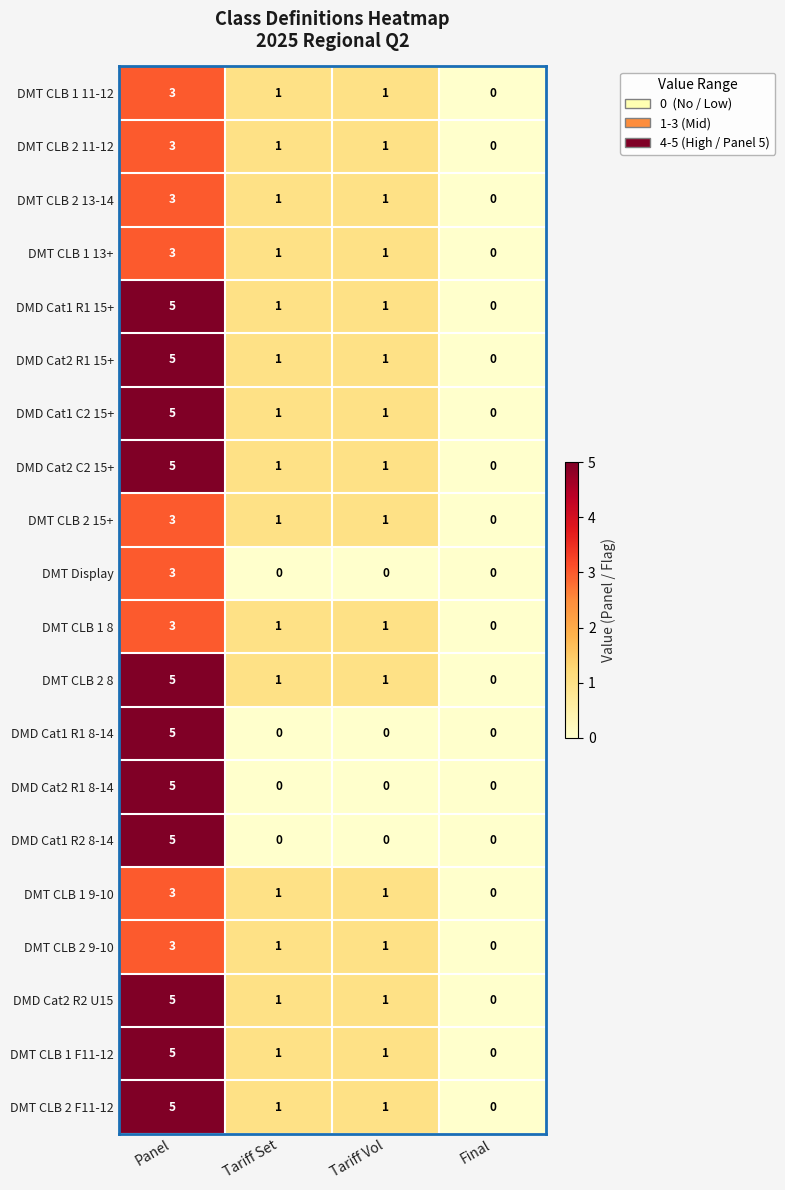

Count the DMD Cat1 R1 8-14 values in the range 0 to 5.

4